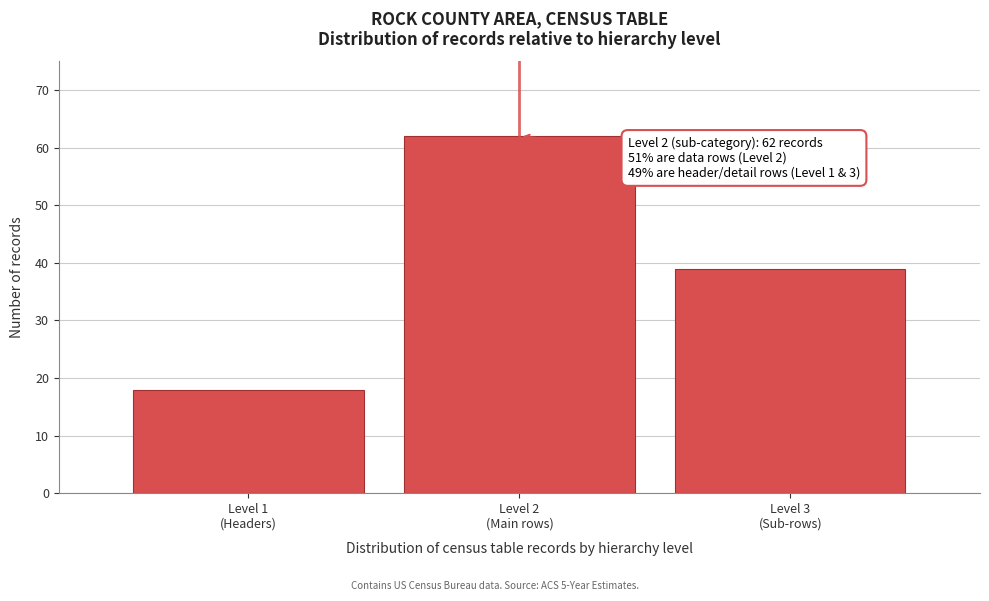

Reading left to right, list all the values displayed in this chart.

18	62	39